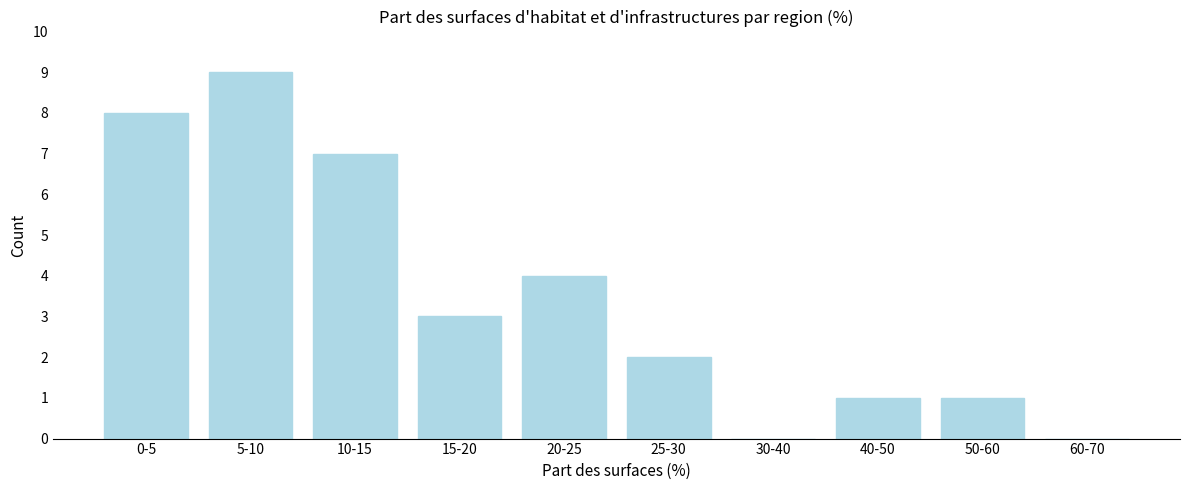

Reading left to right, transcribe all the data shown in this chart.

0-5=8	5-10=9	10-15=7	15-20=3	20-25=4	25-30=2	30-40=0	40-50=1	50-60=1	60-70=0